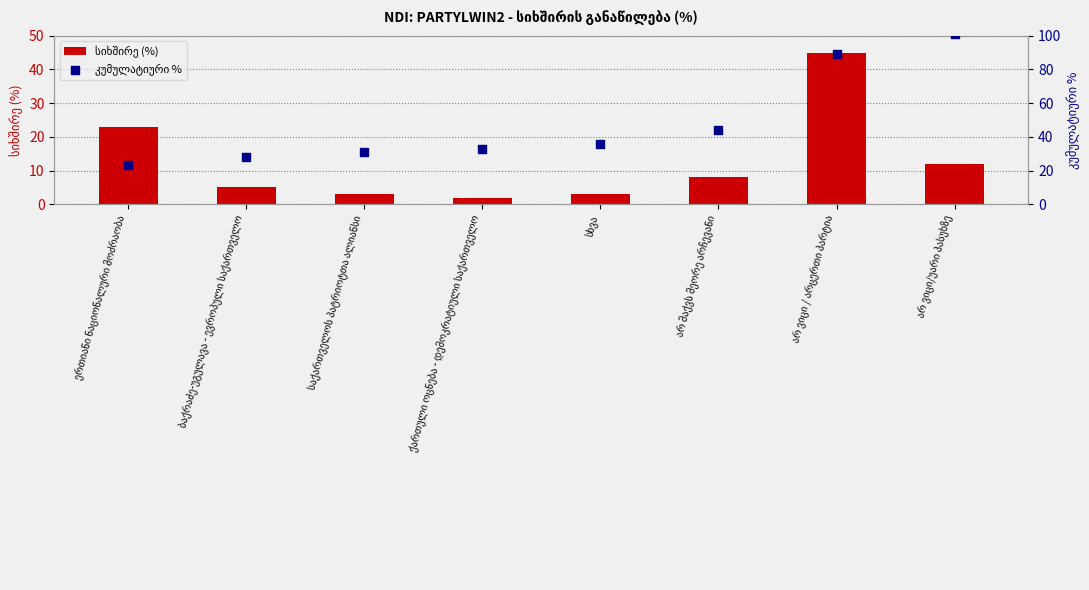

What is the total value across all series at ერთიანი ნაციონალური მოძრაობა?

46